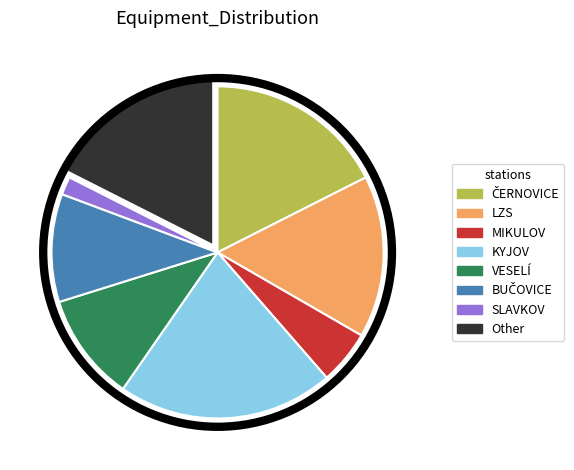

Is there any slice that represents more than half of the pie?

No